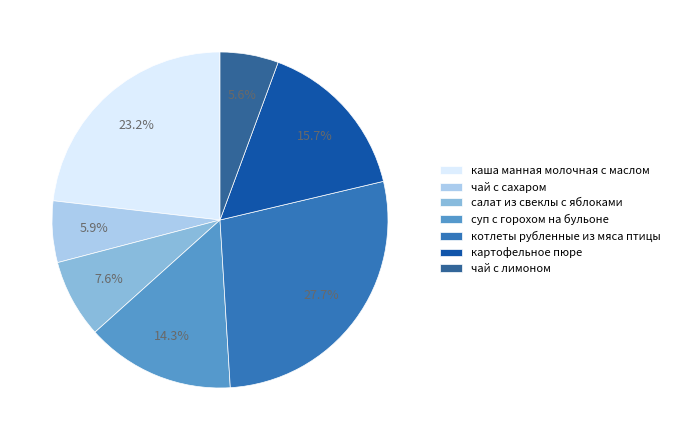

To the nearest percent, what is the difference between the суп с горохом на бульоне and чай с сахаром slice percentages?

8%